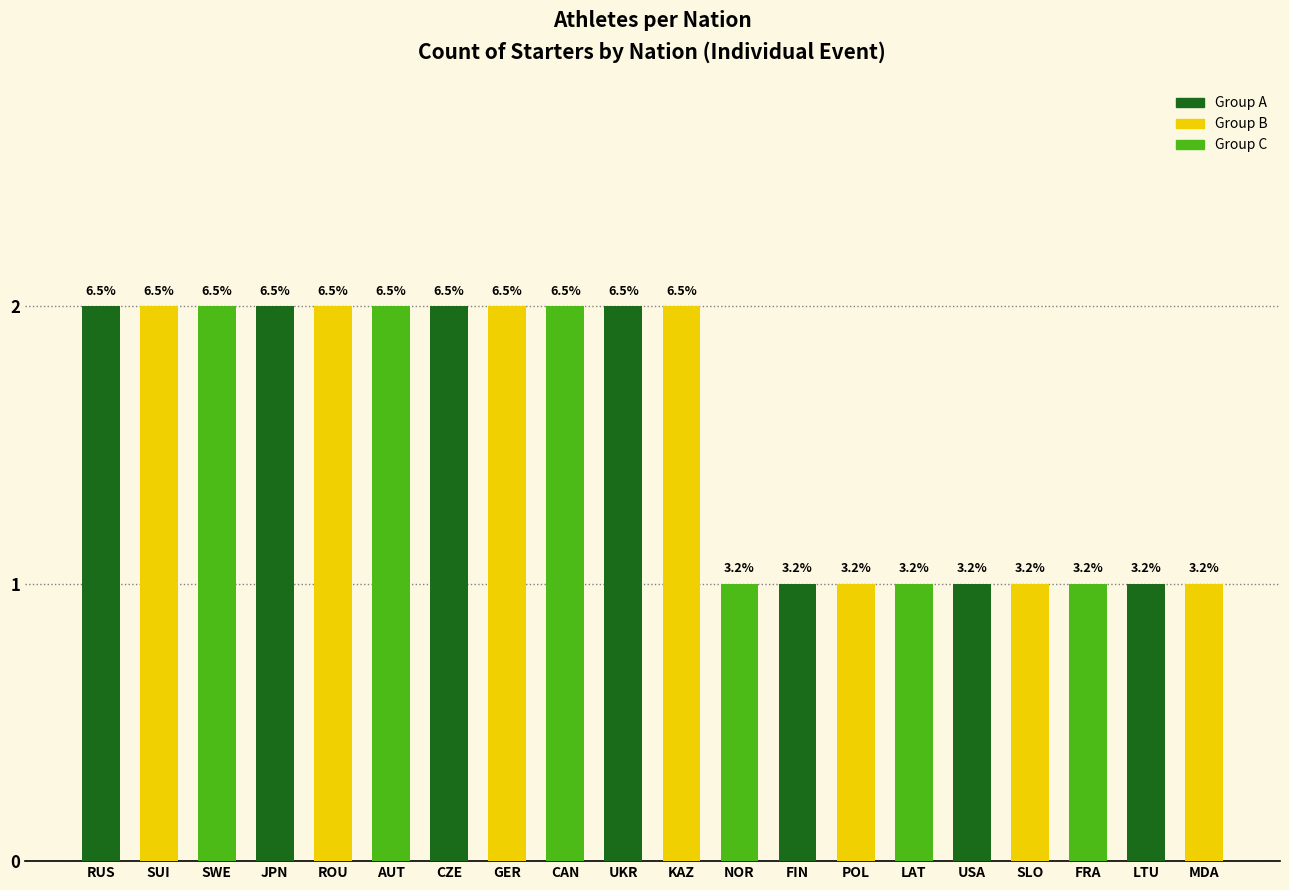

How many bars are there in total?

20